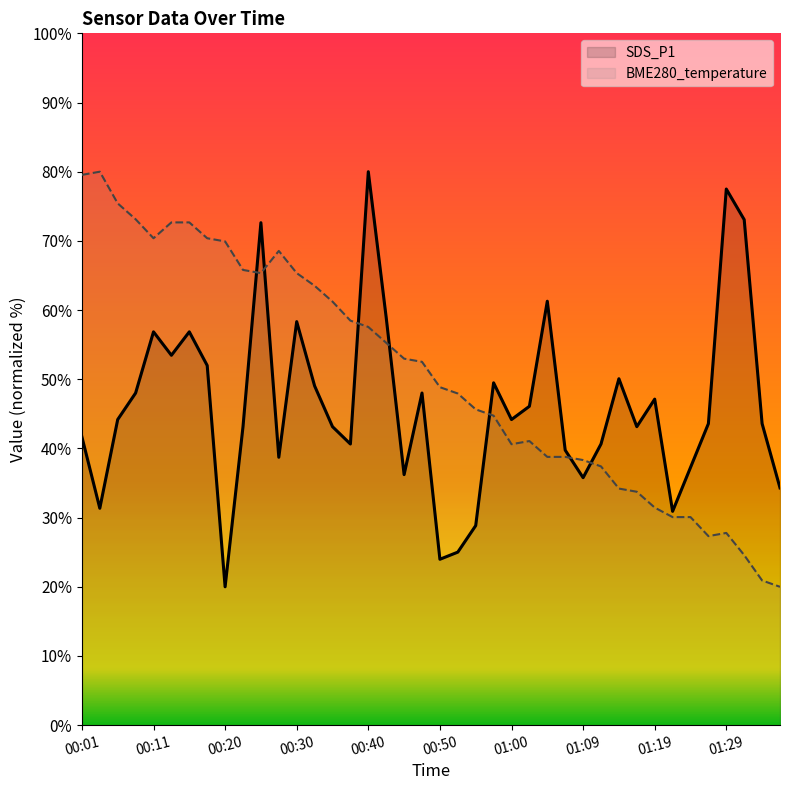

What is the difference between the maximum and minimum values in the BME280_temperature series?

60.0